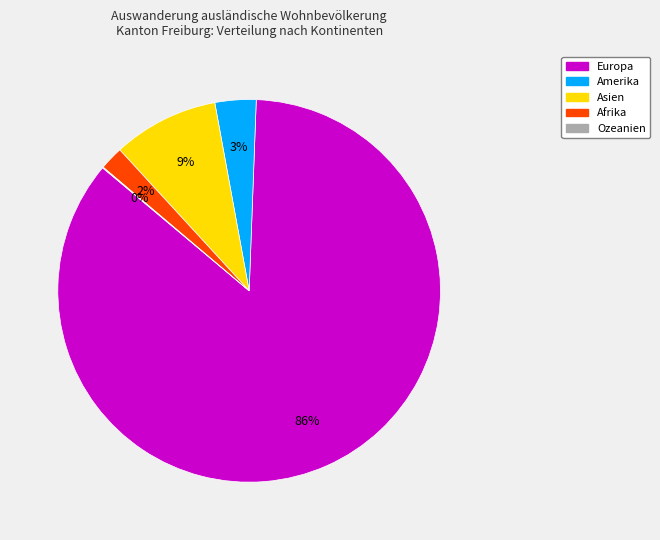

Which slice is the largest?

Europa